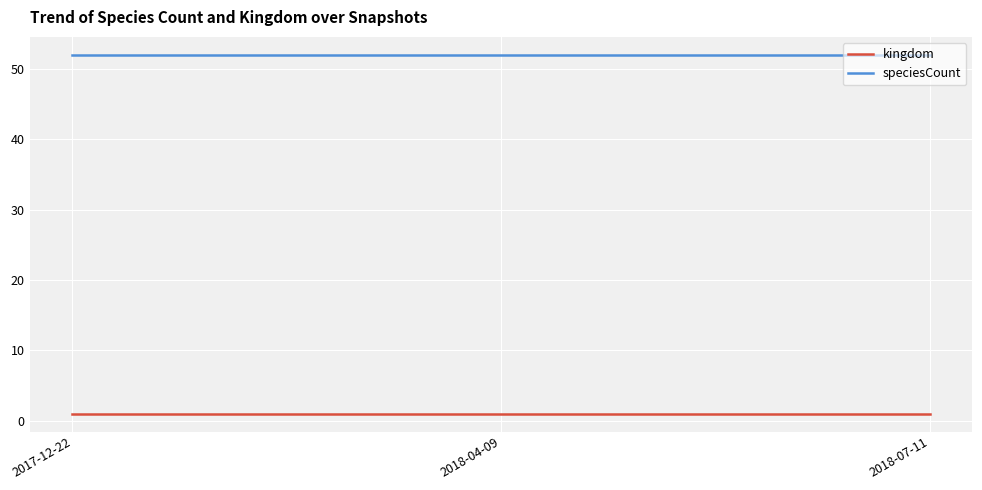

What position from the right is 2018-07-11?

1